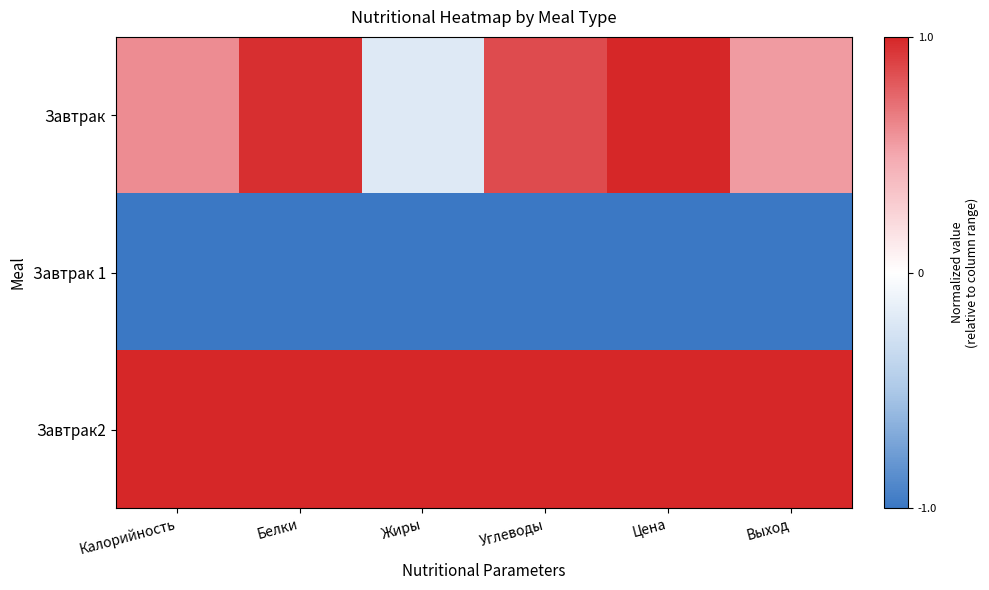

Reading left to right, list all the values displayed in this chart.

Завтрак: Калорийность=0.6	Белки=1.0	Жиры=-0.2	Углеводы=0.9	Цена=1.0	Выход=0.6
Завтрак 1: Калорийность=-1.0	Белки=-1.0	Жиры=-1.0	Углеводы=-1.0	Цена=-1.0	Выход=-1.0
Завтрак2: Калорийность=1.0	Белки=1.0	Жиры=1.0	Углеводы=1.0	Цена=1.0	Выход=1.0